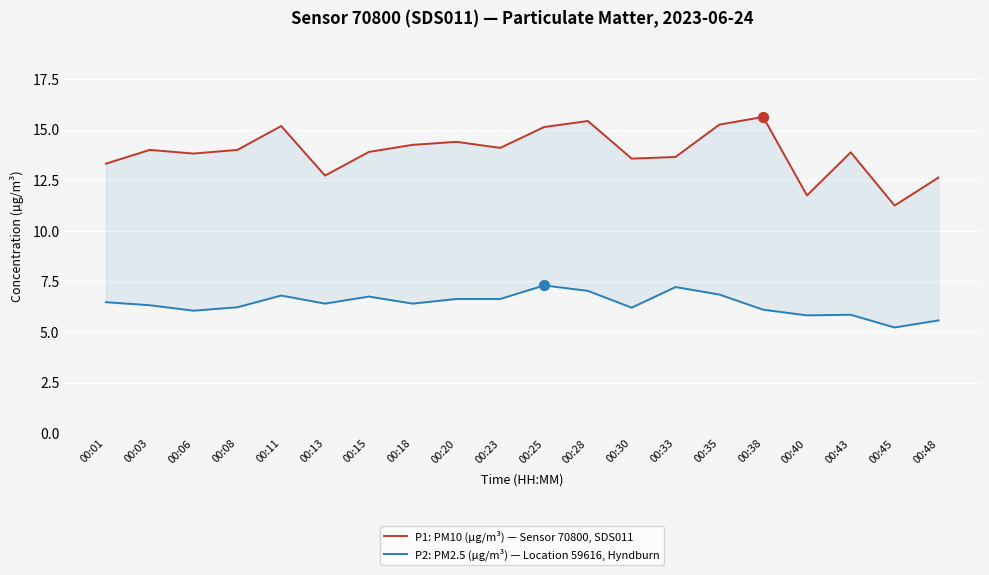

At which category is the sum across all series the highest?

00:28